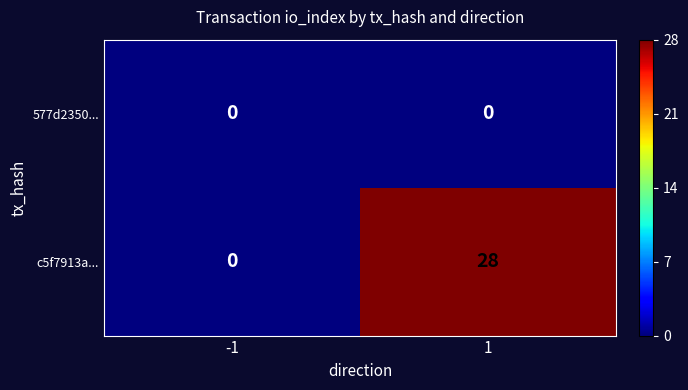

Rank the series by their average value, from highest to lowest.

c5f7913a..., 577d2350...